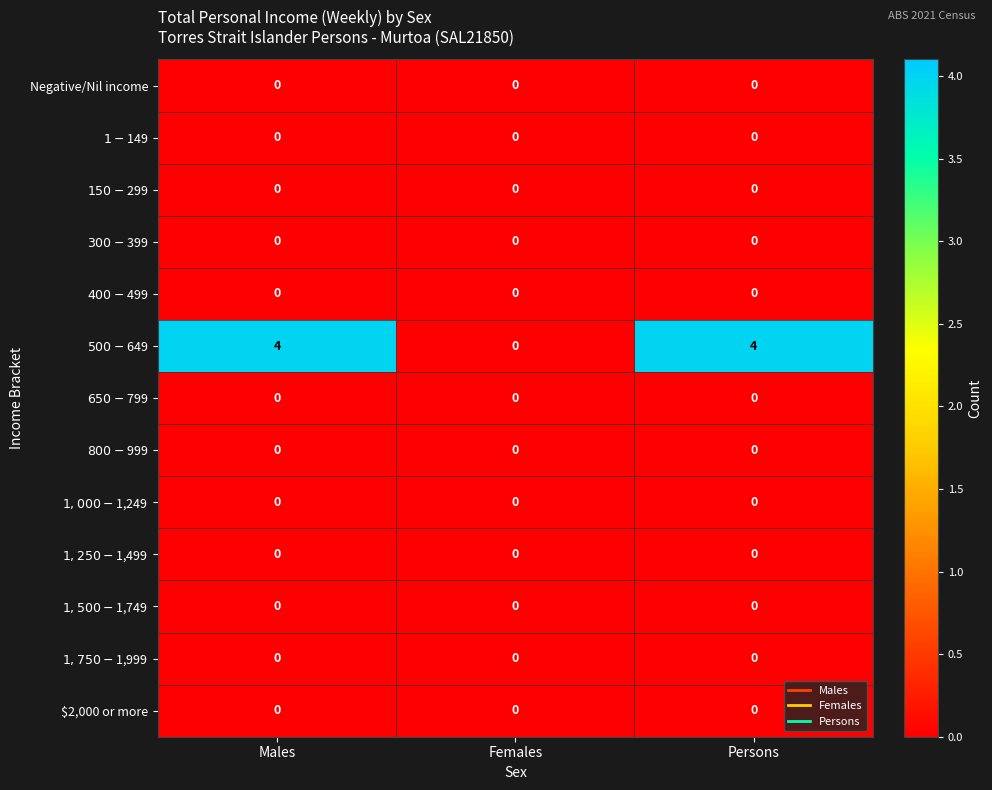

What is the greatest value displayed?

4